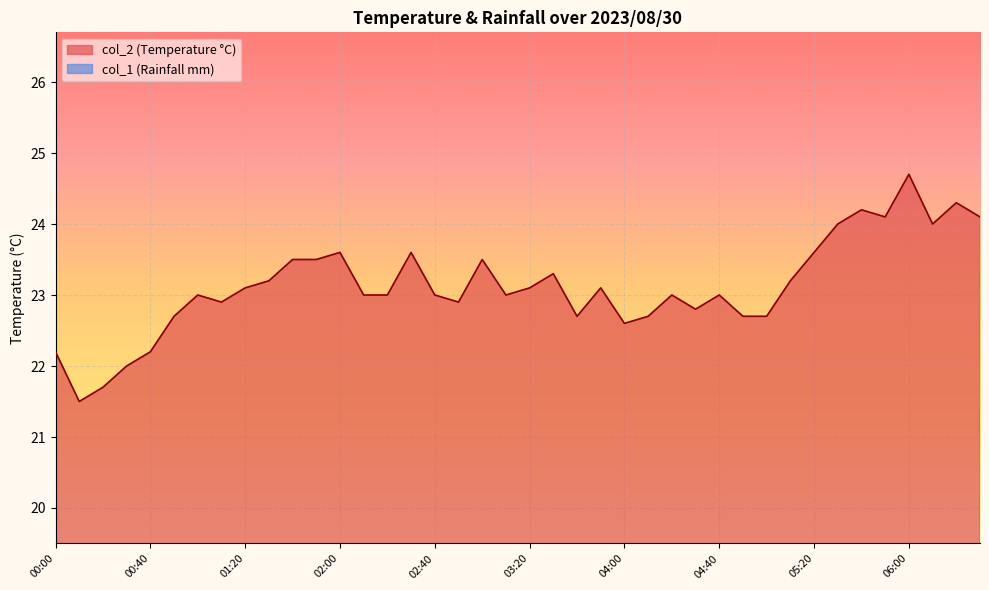

What is the lowest value of the col_2 (Temperature °C) series?

21.5